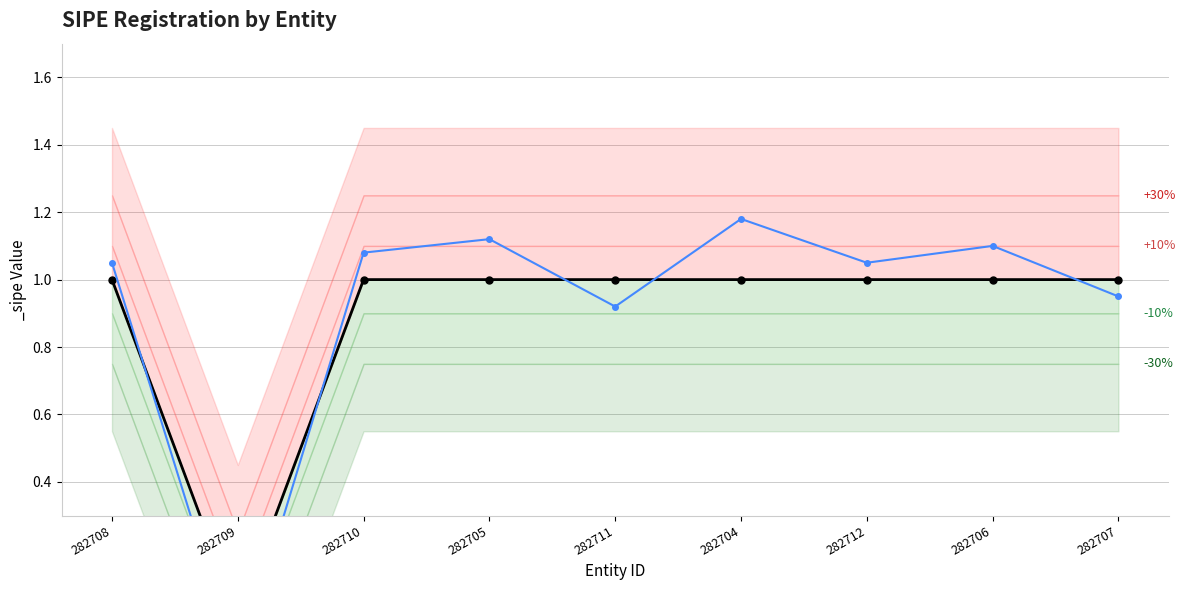

How many categories are shown in the chart?

9